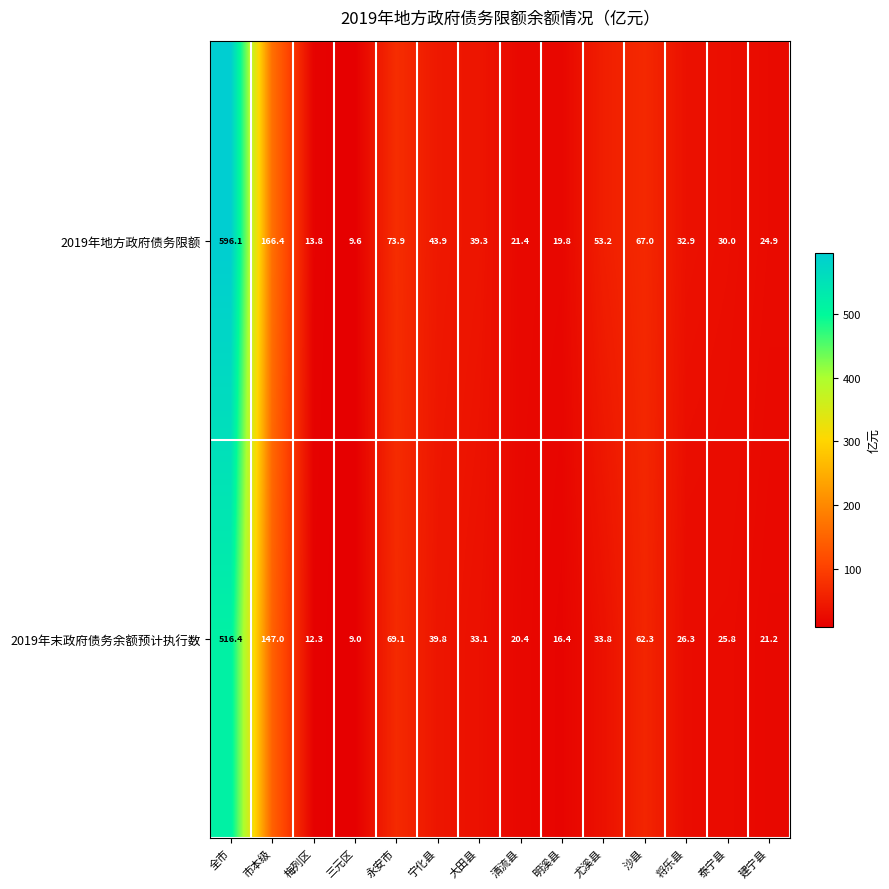

At which label does 2019年末政府债务余额预计执行数 reach its peak?

全市